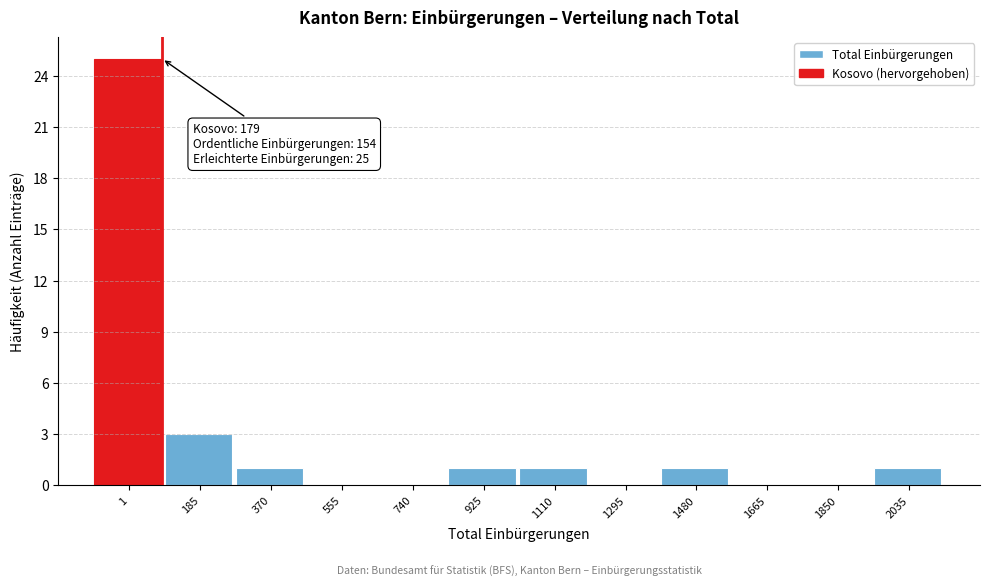

Reading right to left, transcribe all the data shown in this chart.

2035=1	1850=0	1665=0	1480=1	1295=0	1110=1	925=1	740=0	555=0	370=1	185=3	1=25